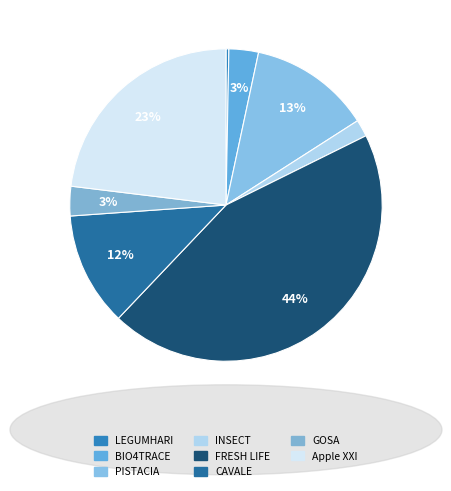

How many slices are in this pie chart?

8